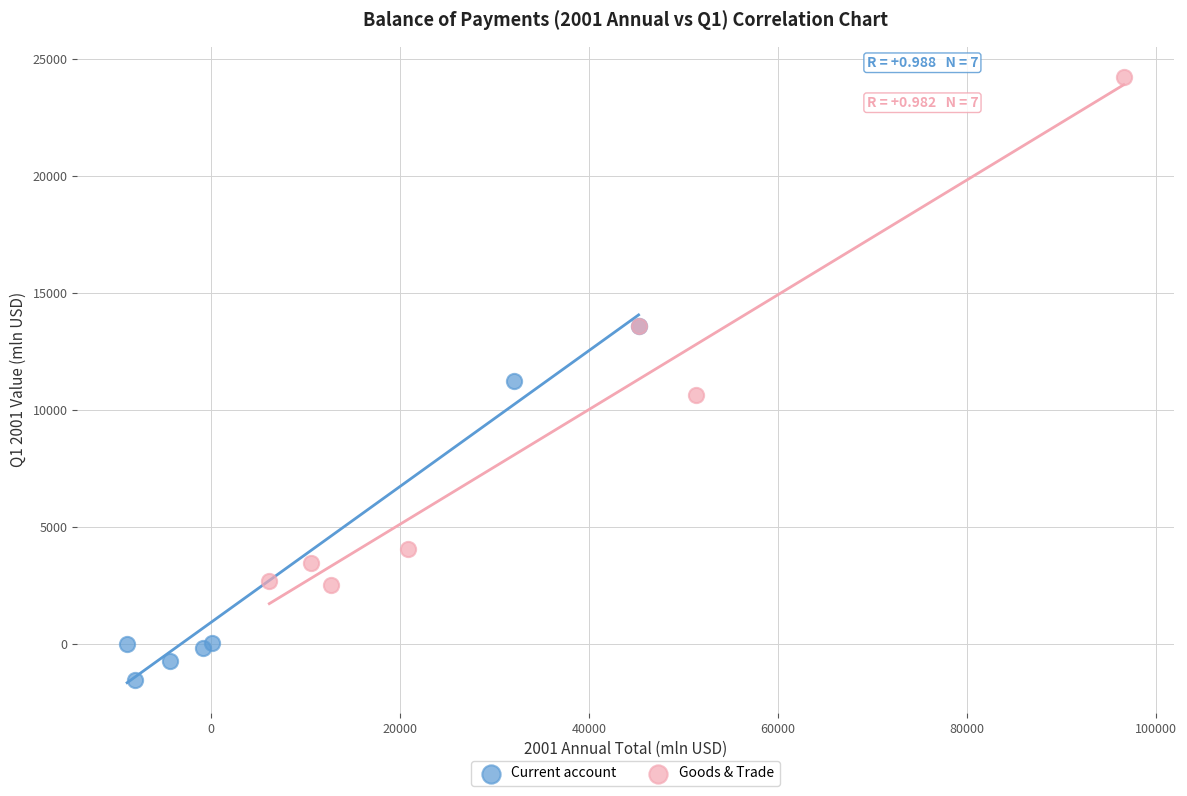

Which series reaches the minimum Y coordinate?

Current account